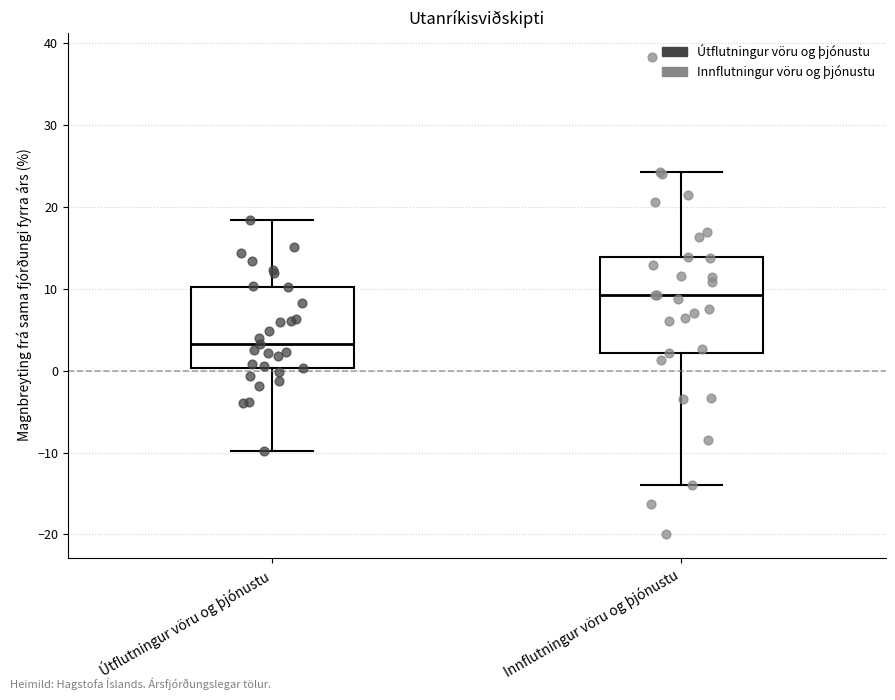

Reading left to right, read every box against the y-axis: the position of its median line, the range the box covers, and the ends of its whiskers. The values are not printed on the chart, so give them approximately, as read against the axis.

Útflutningur vöru og þjónustu: median 3, box 0 to 10, whiskers -10 to 18
Innflutningur vöru og þjónustu: median 9, box 2 to 14, whiskers -14 to 24